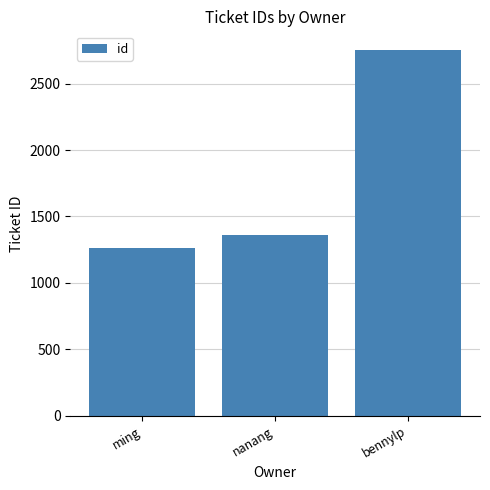

Which label corresponds to the smallest value in the chart?

ming